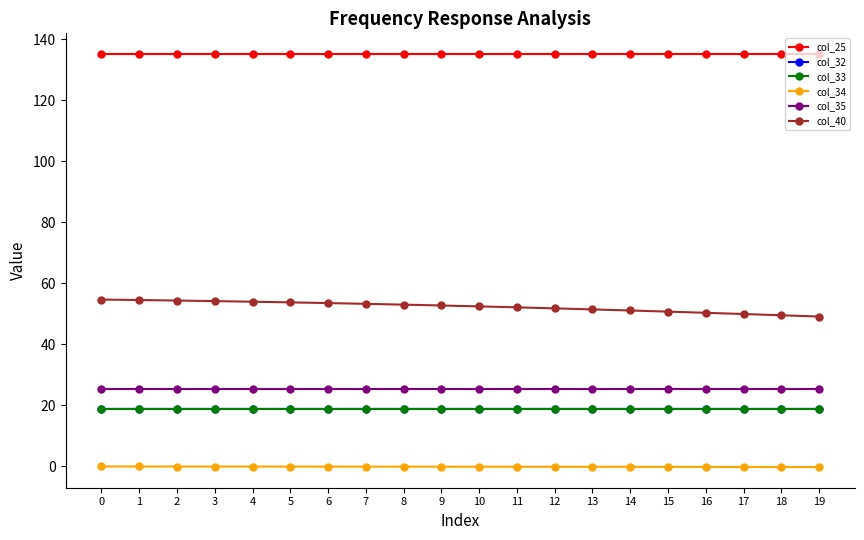

What is the value of the col_34 point at the 8th from the left?

-0.1